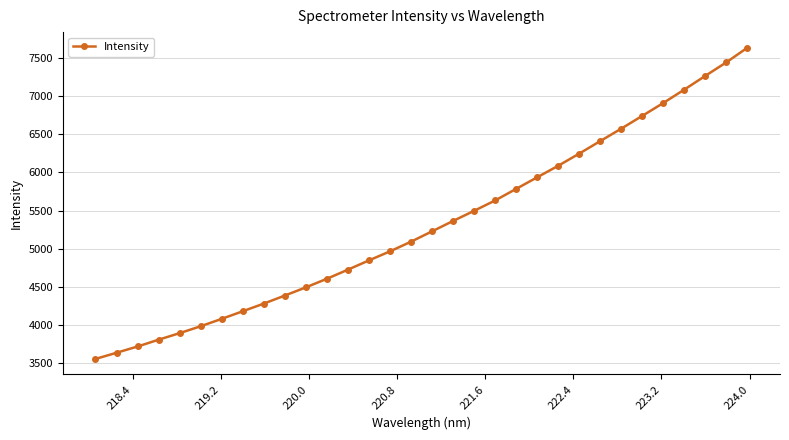

Is this an area chart (filled region under the line)?

No